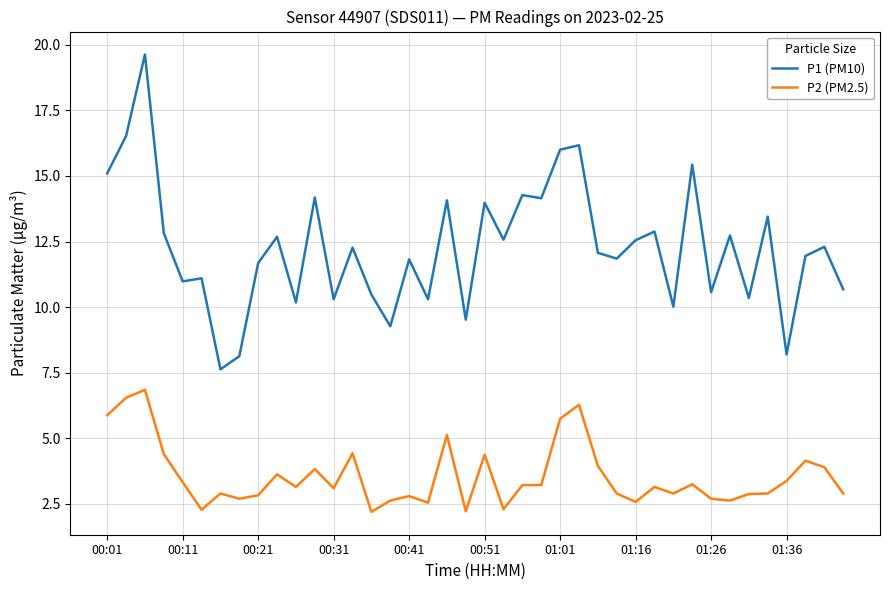

True or false: P1 (PM10) and P2 (PM2.5) cross at least once.

False